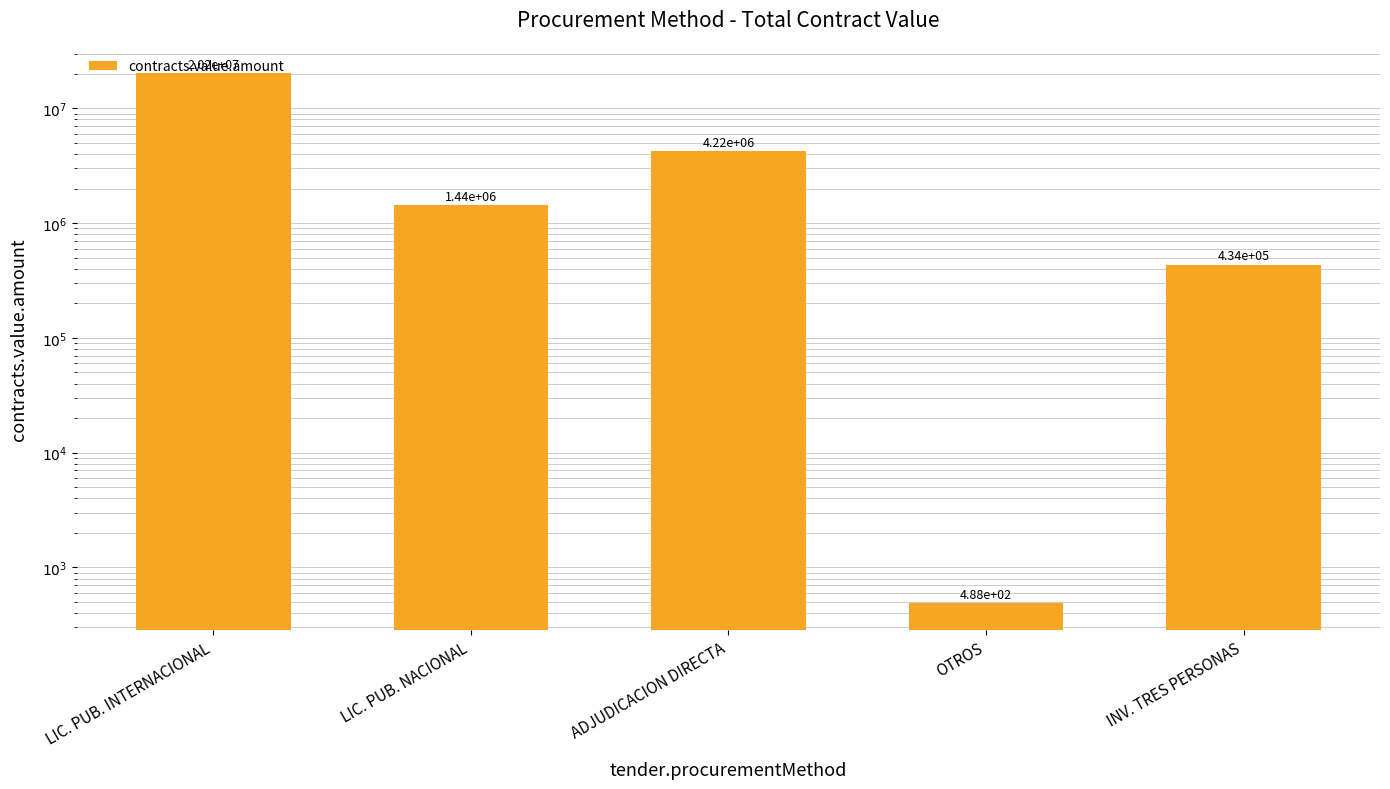

What is the smallest value displayed?

488.0